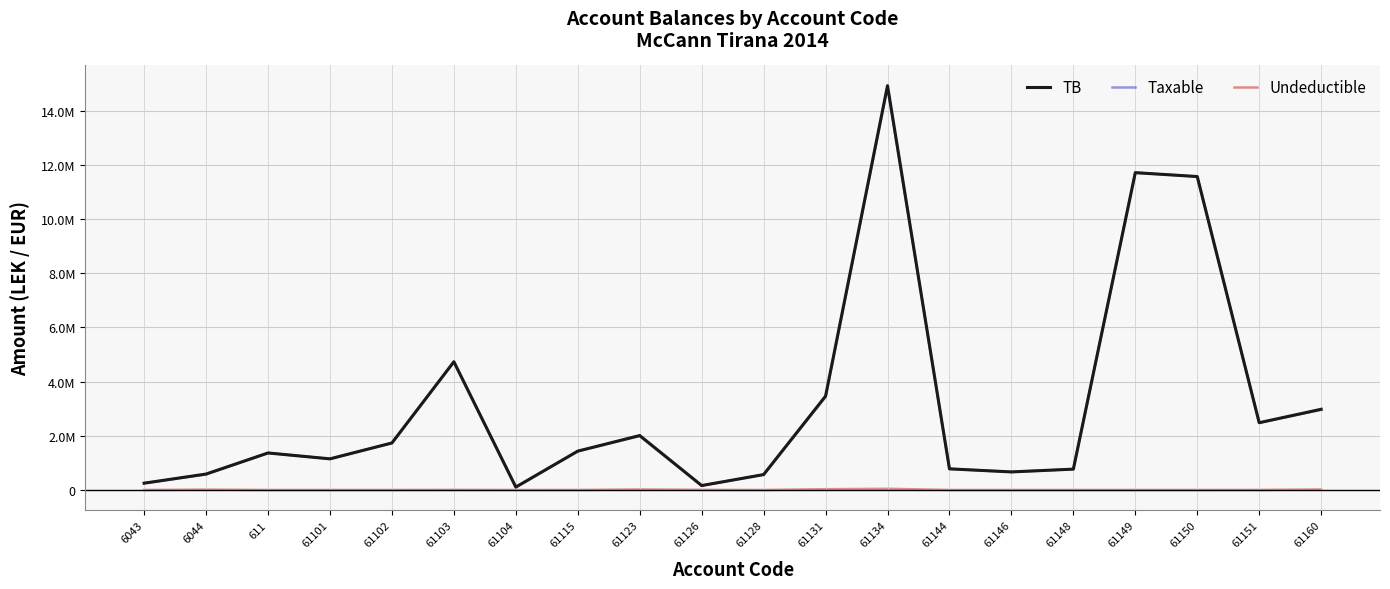

True or false: TB and Undeductible cross at least once.

False